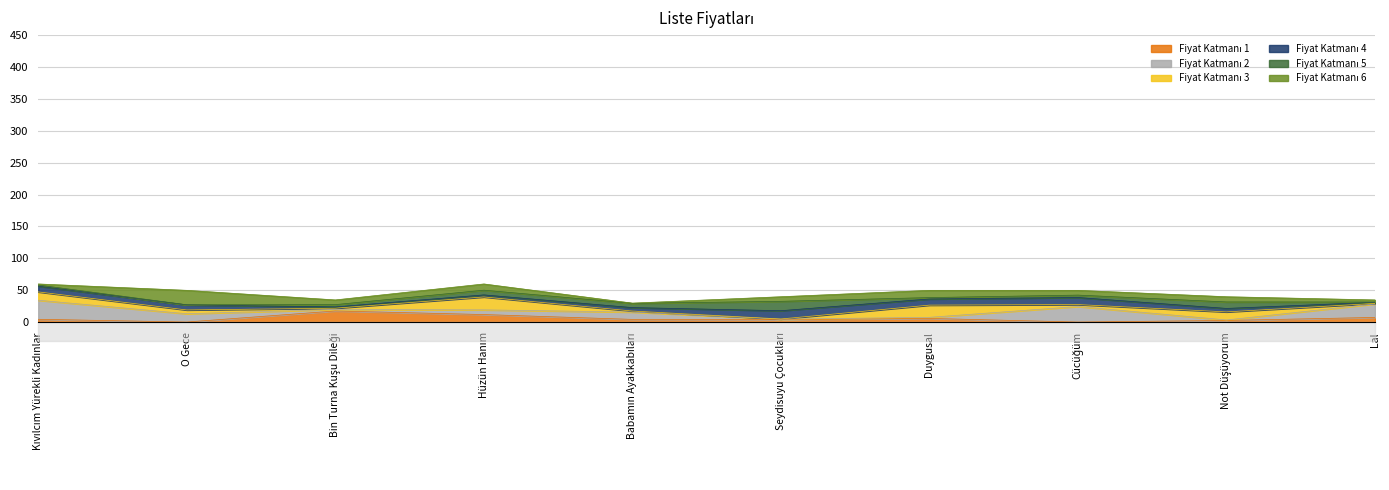

Count the number of categories in the chart.

10